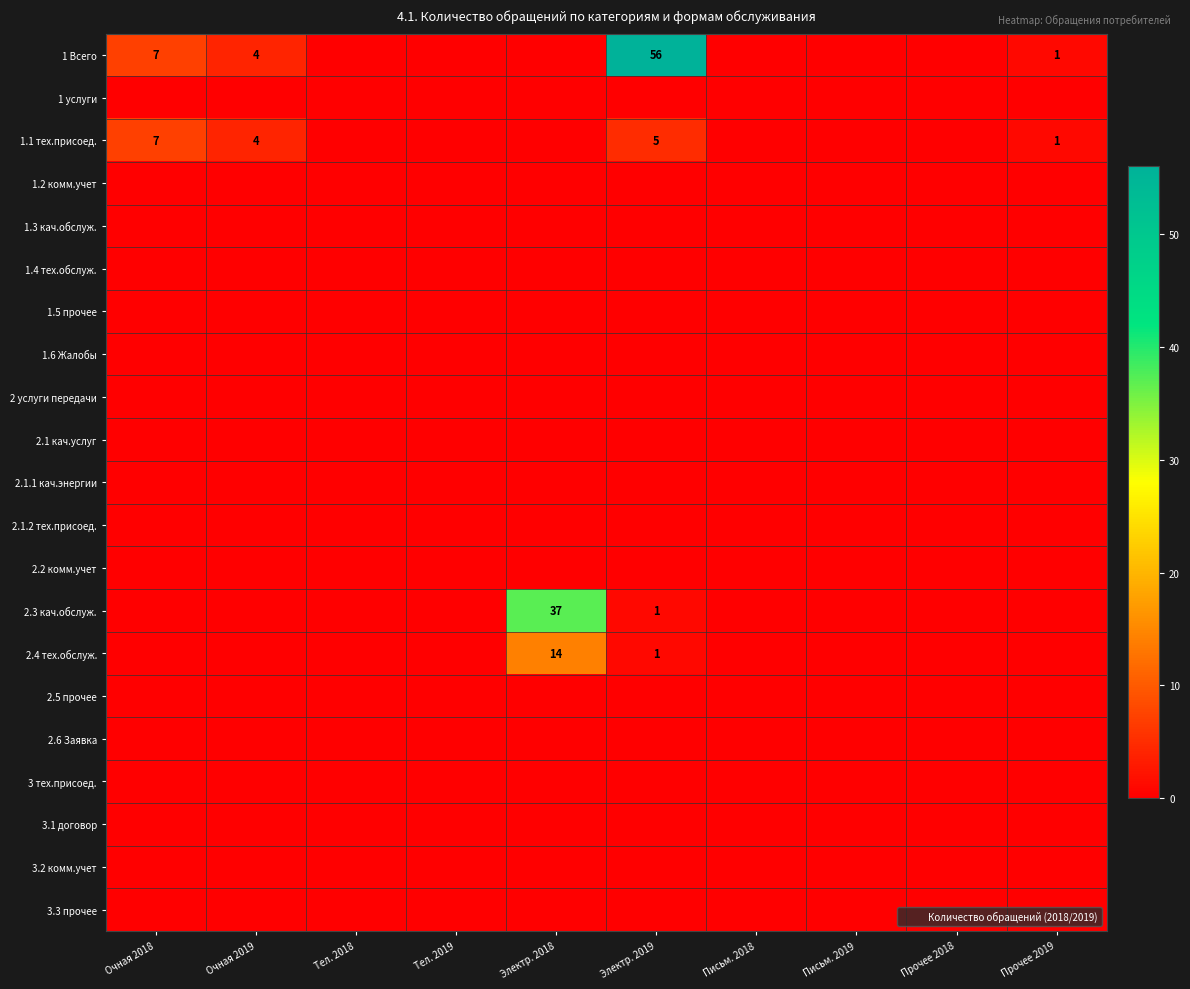

List the series in order of their peak value, lowest first.

1 услуги, 1.2 комм.учет, 1.3 кач.обслуж., 1.4 тех.обслуж., 1.5 прочее, 1.6 Жалобы, 2 услуги передачи, 2.1 кач.услуг, 2.1.1 кач.энергии, 2.1.2 тех.присоед., 2.2 комм.учет, 2.5 прочее, 2.6 Заявка, 3 тех.присоед., 3.1 договор, 3.2 комм.учет, 3.3 прочее, 1.1 тех.присоед., 2.4 тех.обслуж., 2.3 кач.обслуж., 1 Всего